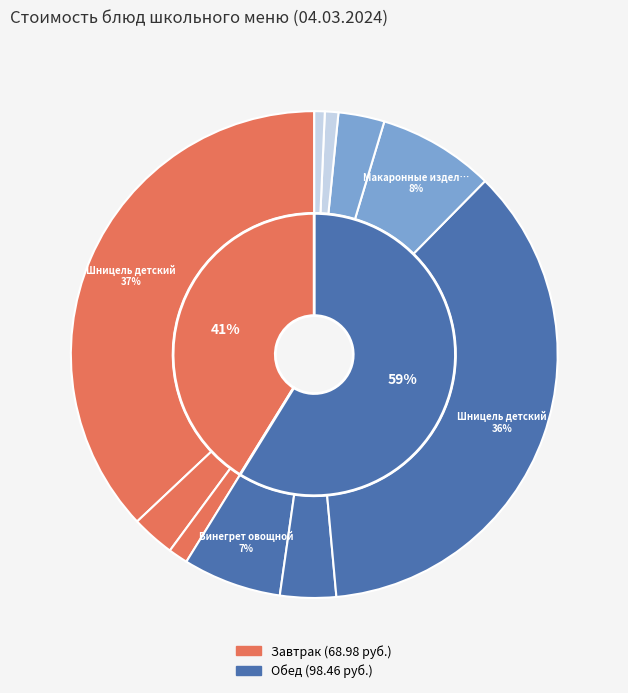

To the nearest percent, what percentage of the pie is Хлеб столовый (ржано-пшеничный)?

1%